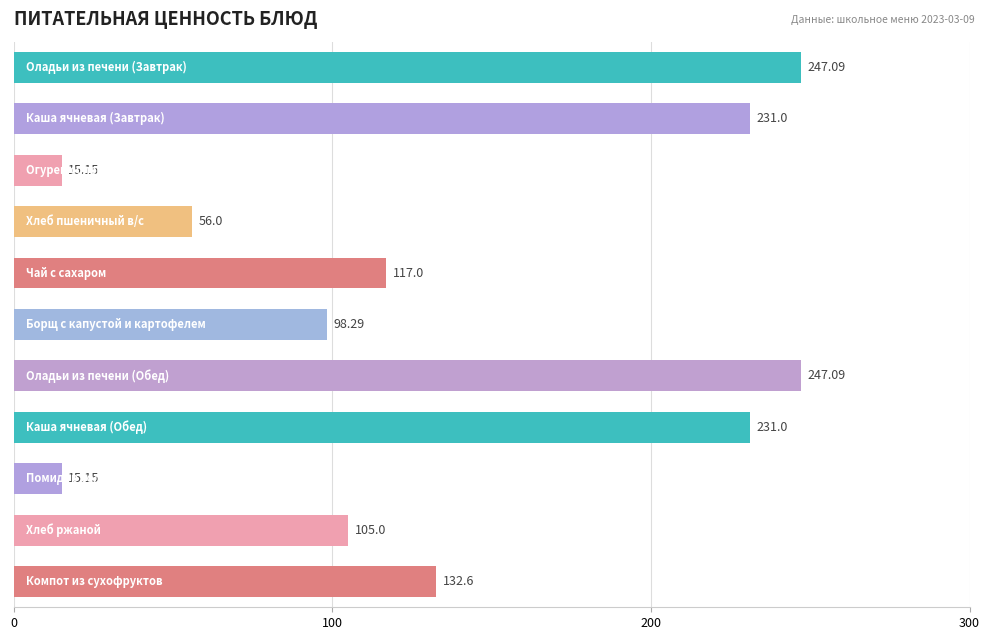

What is the difference between the maximum and second lowest values?

231.9